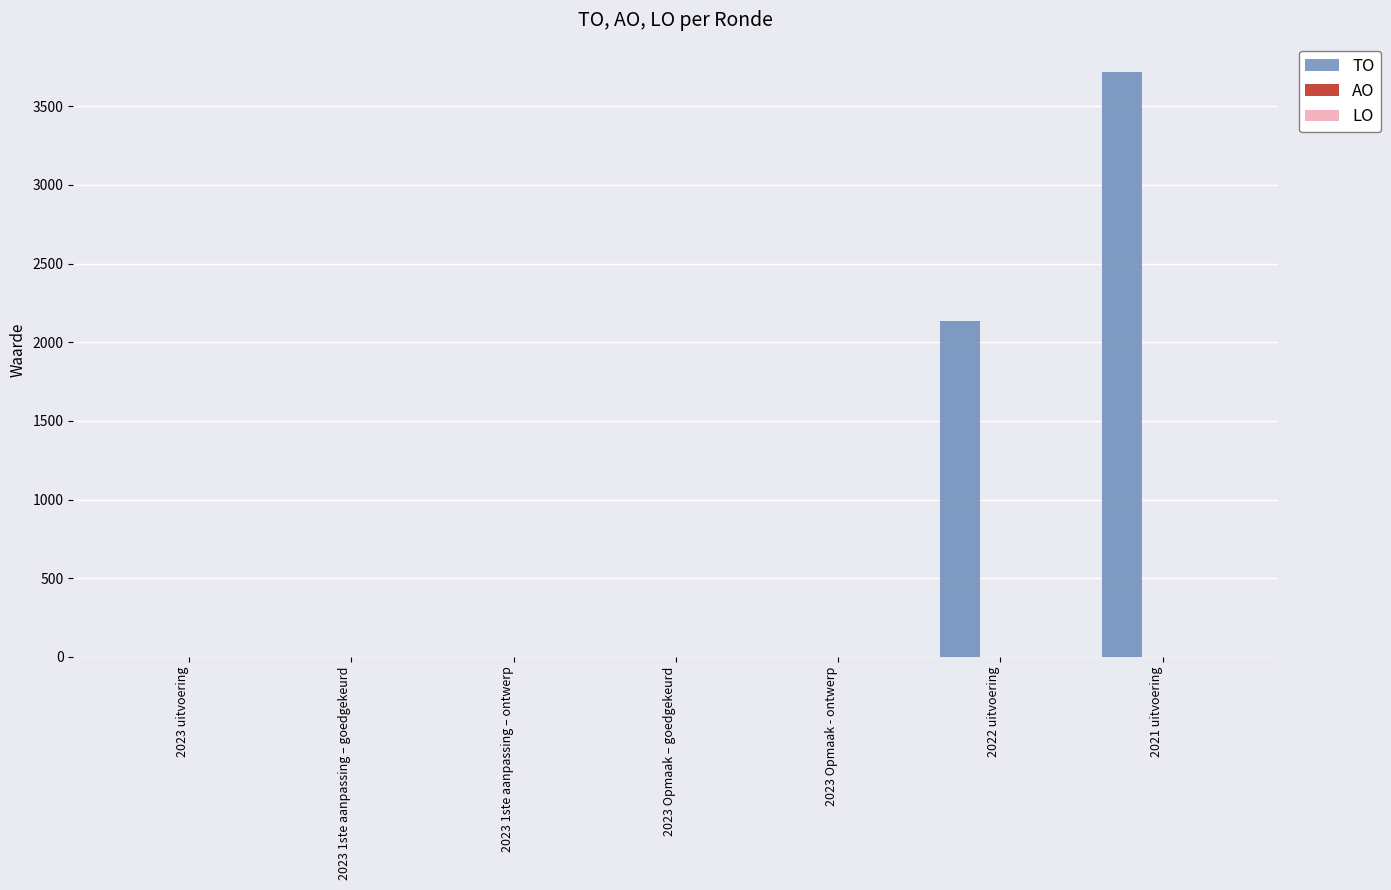

The value at 2023 Opmaak – goedgekeurd is 0. True or false?

True